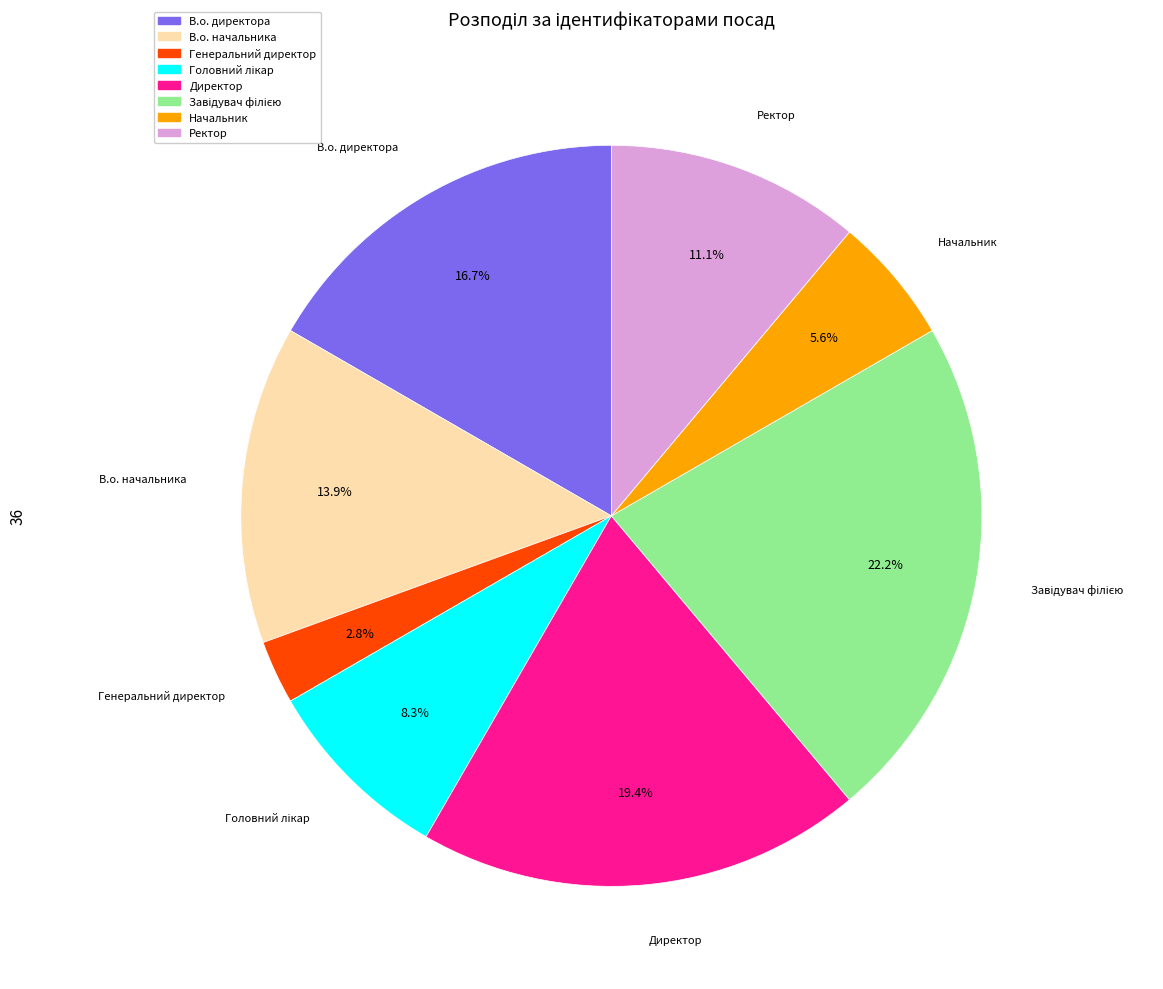

Does any single category account for the majority?

No